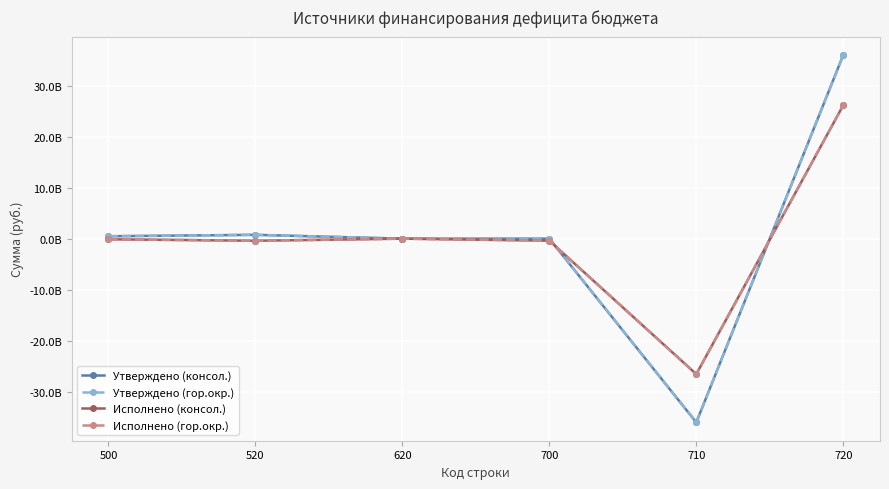

Is this an area chart (filled region under the line)?

No